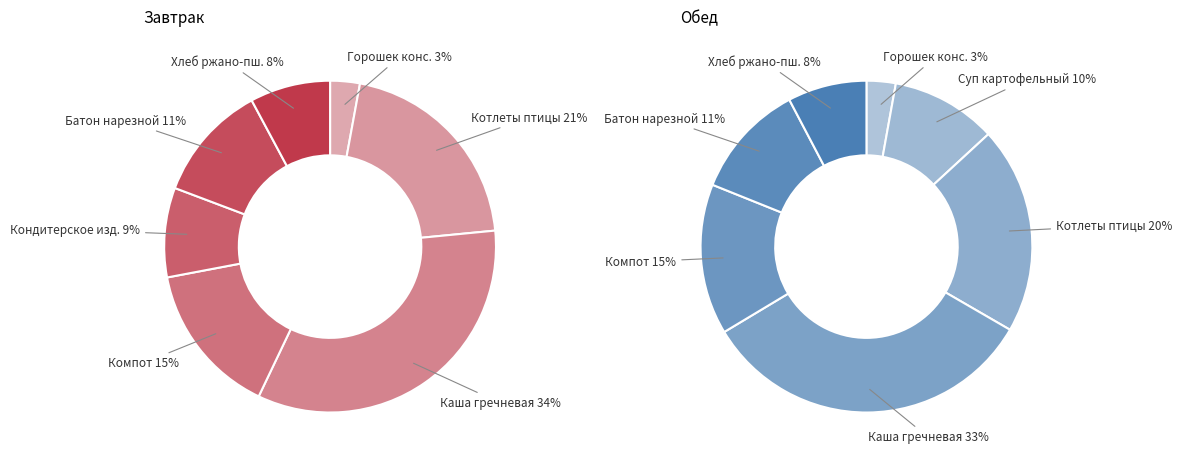

Does 13 account for over 50% of the chart?

No